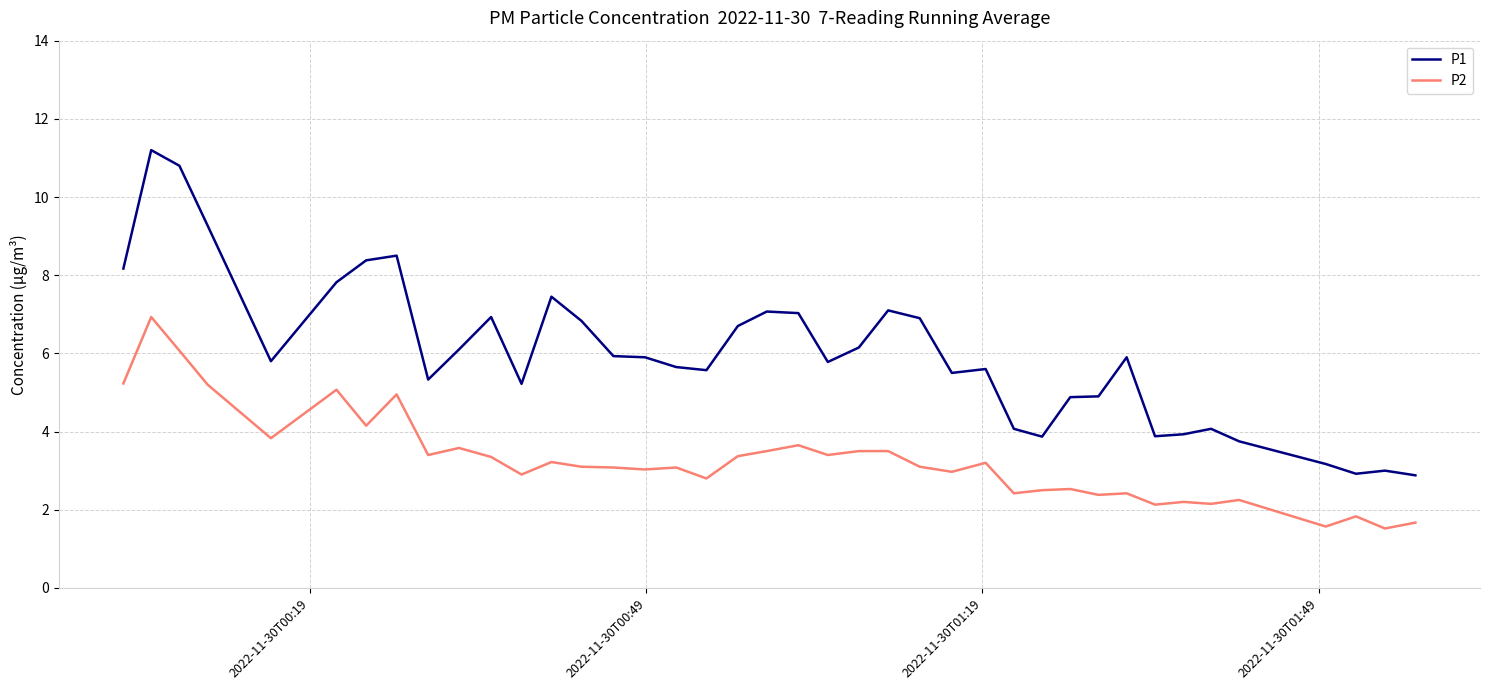

Which series has the largest total across all categories?

P1